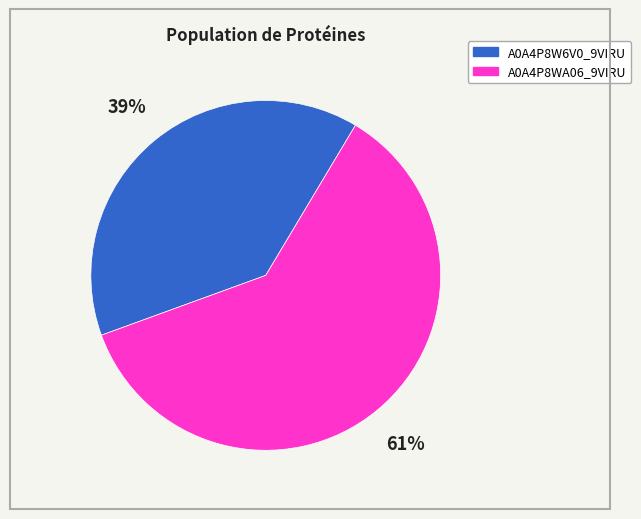

Count the number of slices in the pie.

2